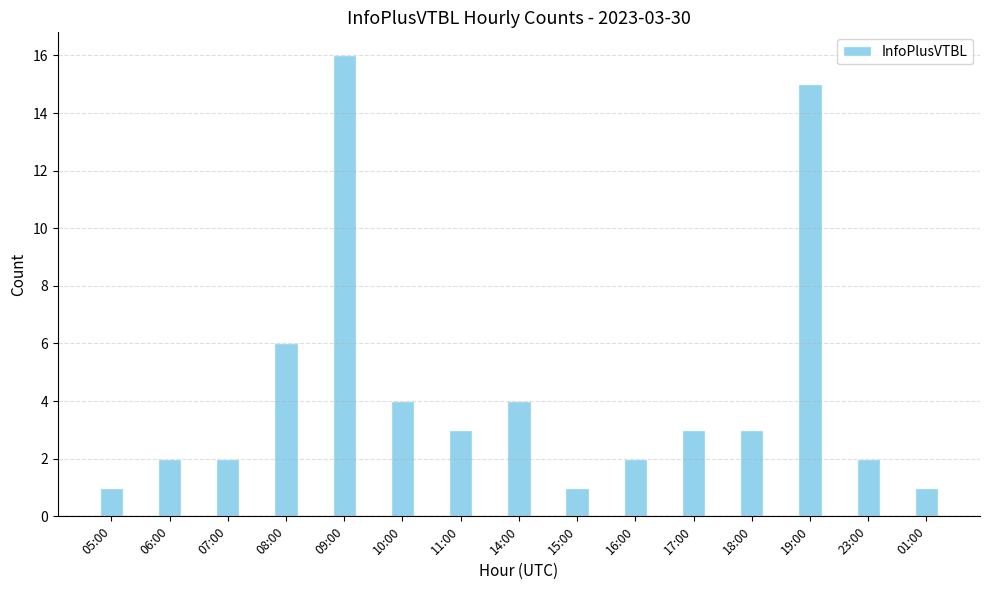

What is the value of the 3rd bar from the left?

2